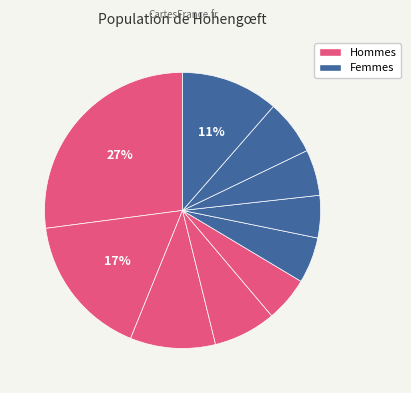

Count the number of slices in the pie.

10